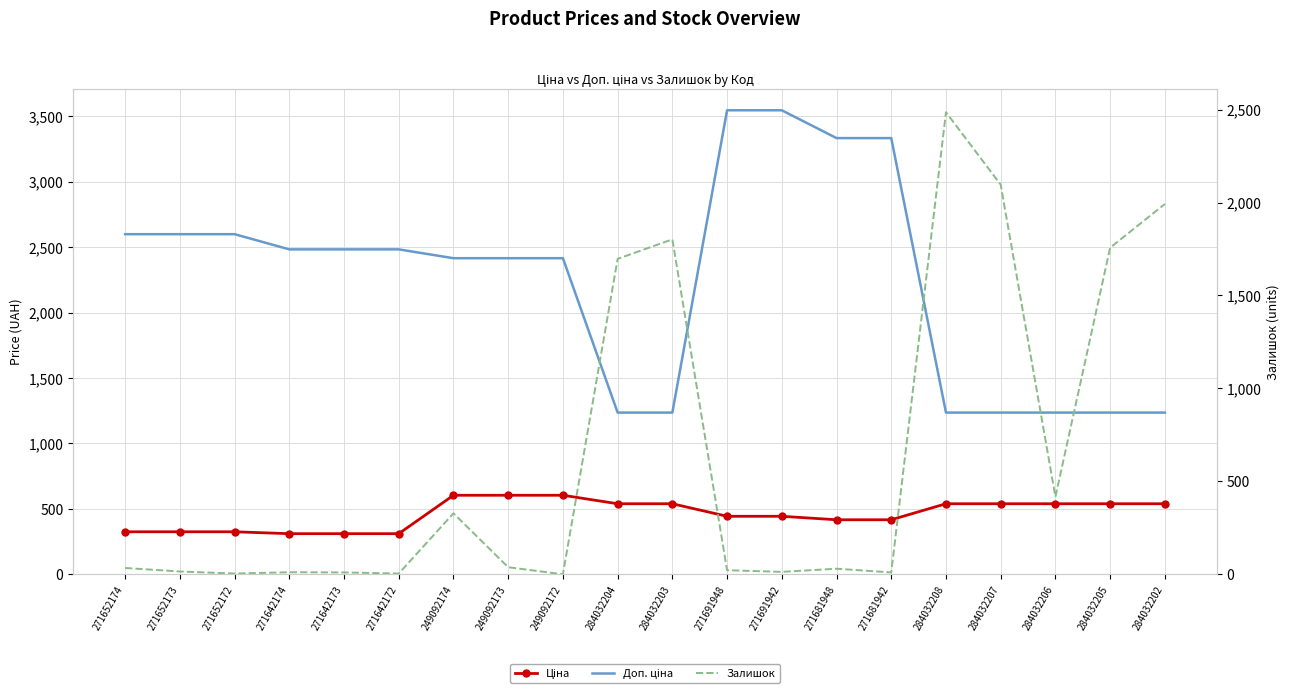

After their last crossing, which series has the higher values: Ціна or Залишок?

Залишок